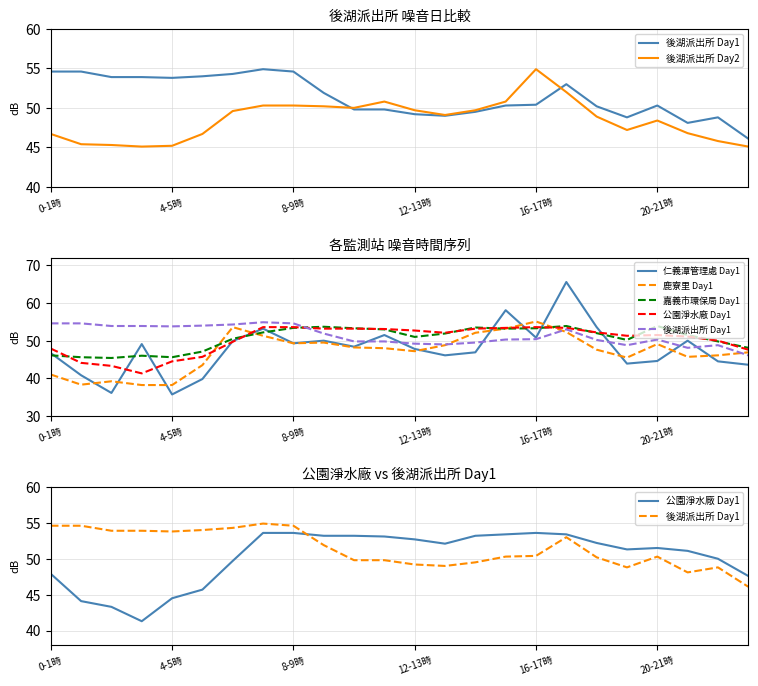

At which category is the sum across all series the highest?

17